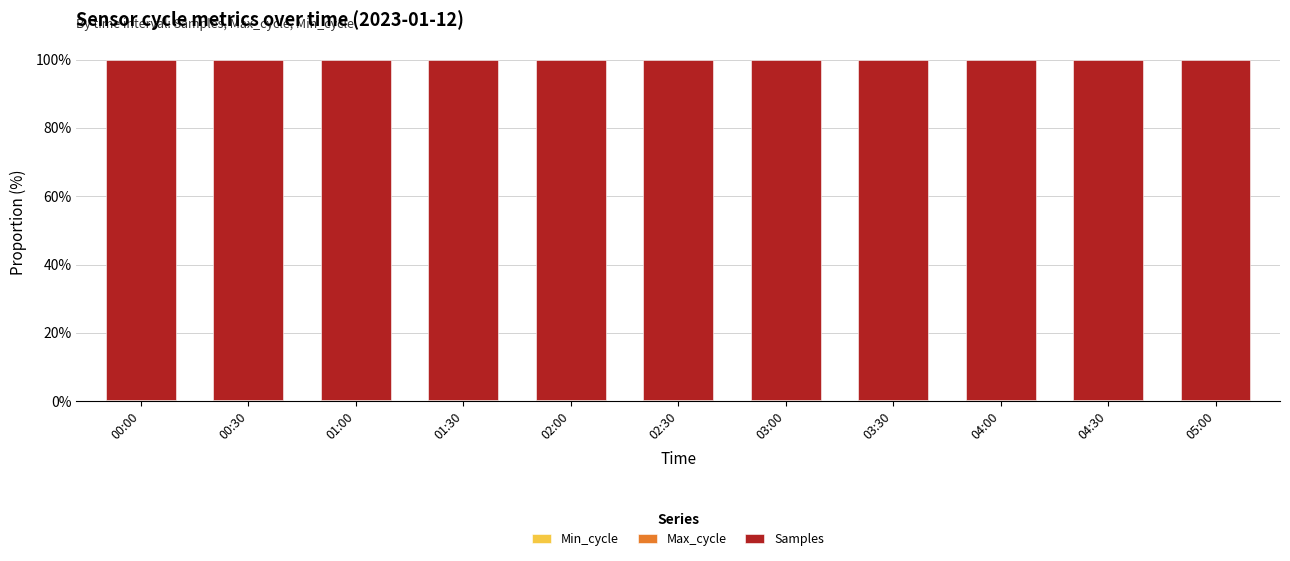

At which label does Min_cycle reach its peak?

00:00